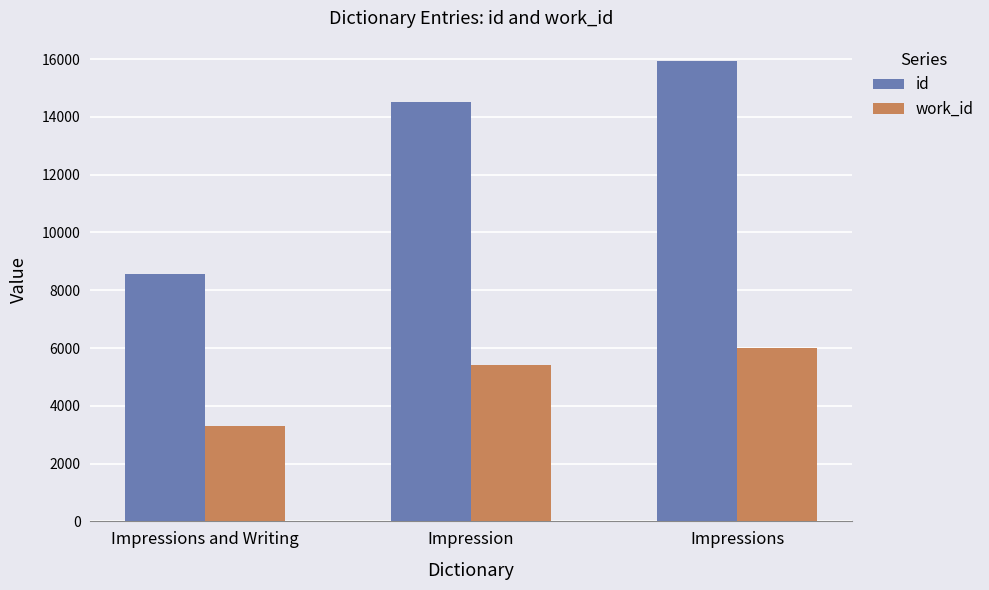

True or false: id has a value of 15938 at Impressions.

True